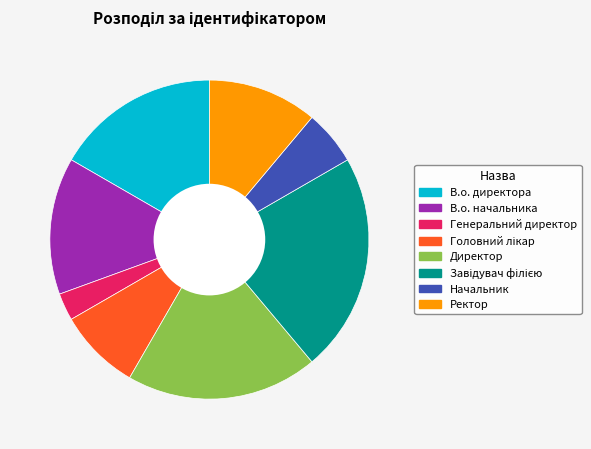

What is the ratio of the value at В.о. директора to the value at В.о. начальника?

1.2